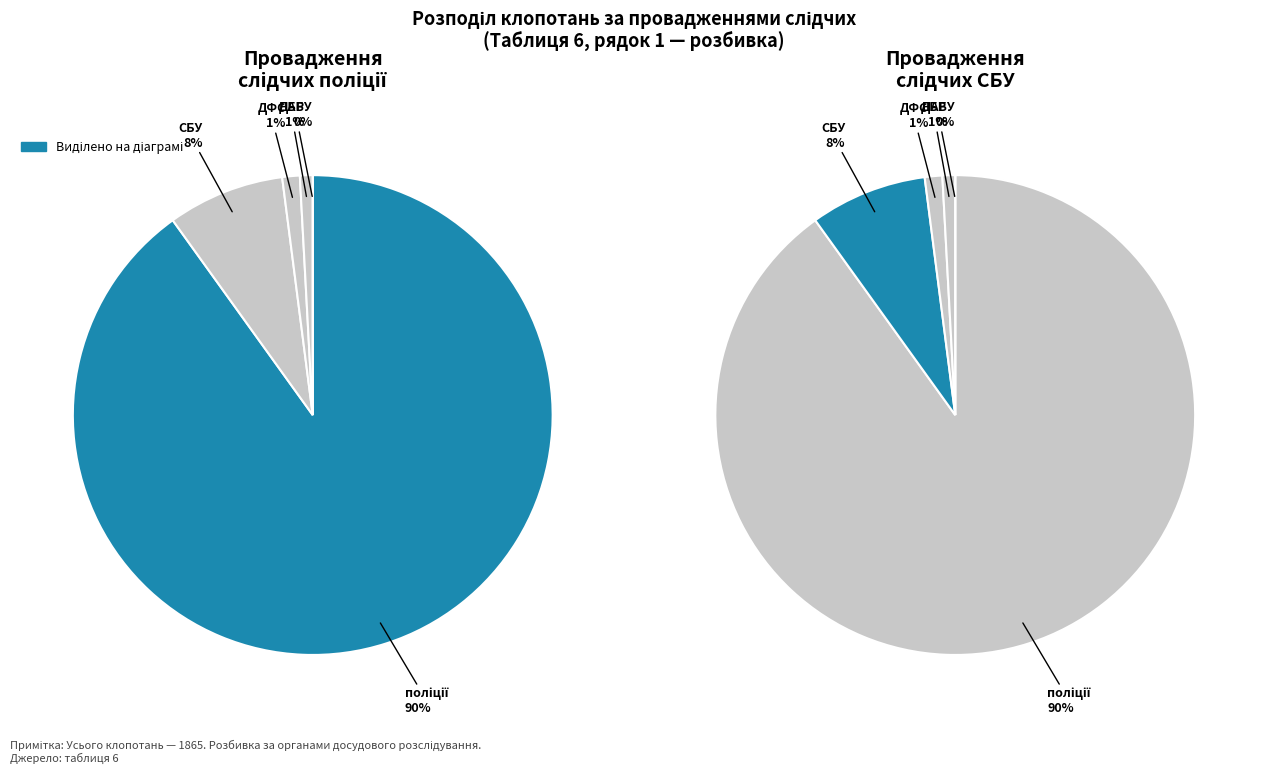

Count the number of slices in the pie.

5